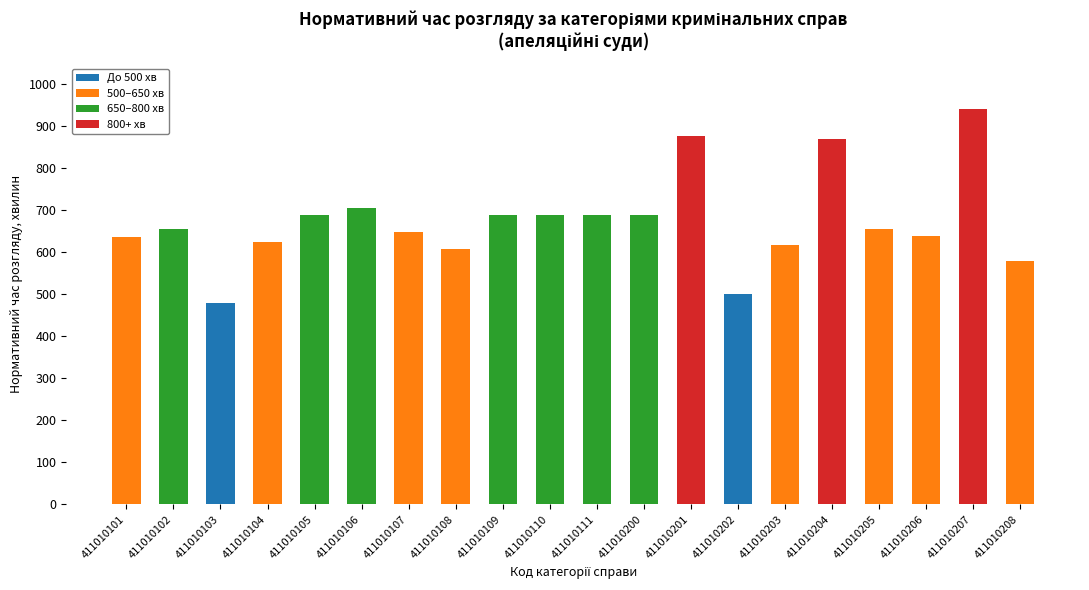

What is the total value across all series at 411010206?

639